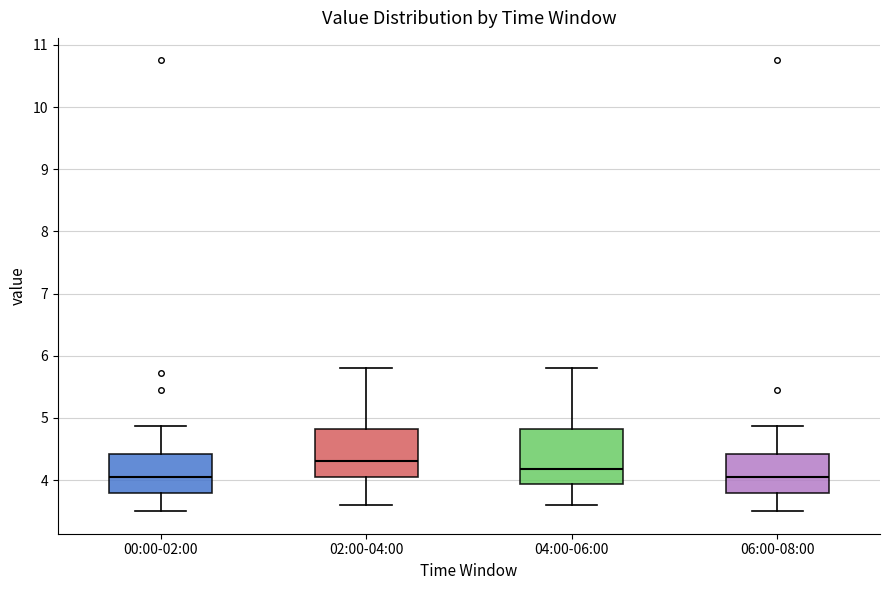

Comparing the boxes themselves (not the whiskers), which one is the tallest?

04:00-06:00